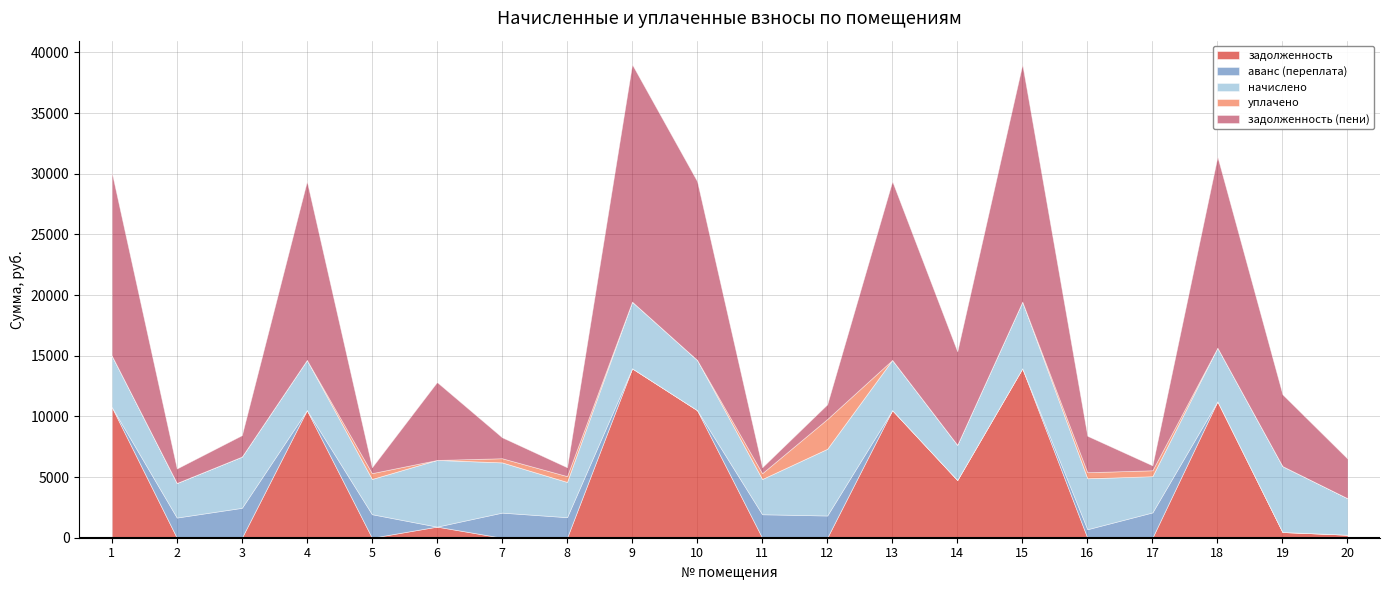

In задолженность, how many points are higher than both neighbors (excluding endpoints)?

6